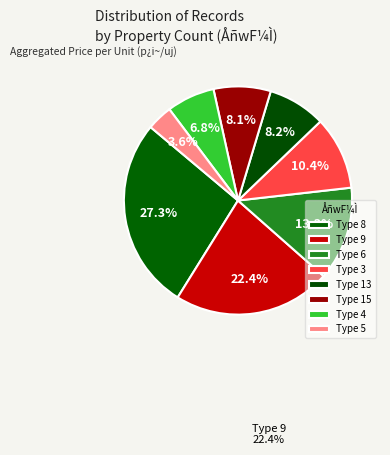

Does any single category account for the majority?

No